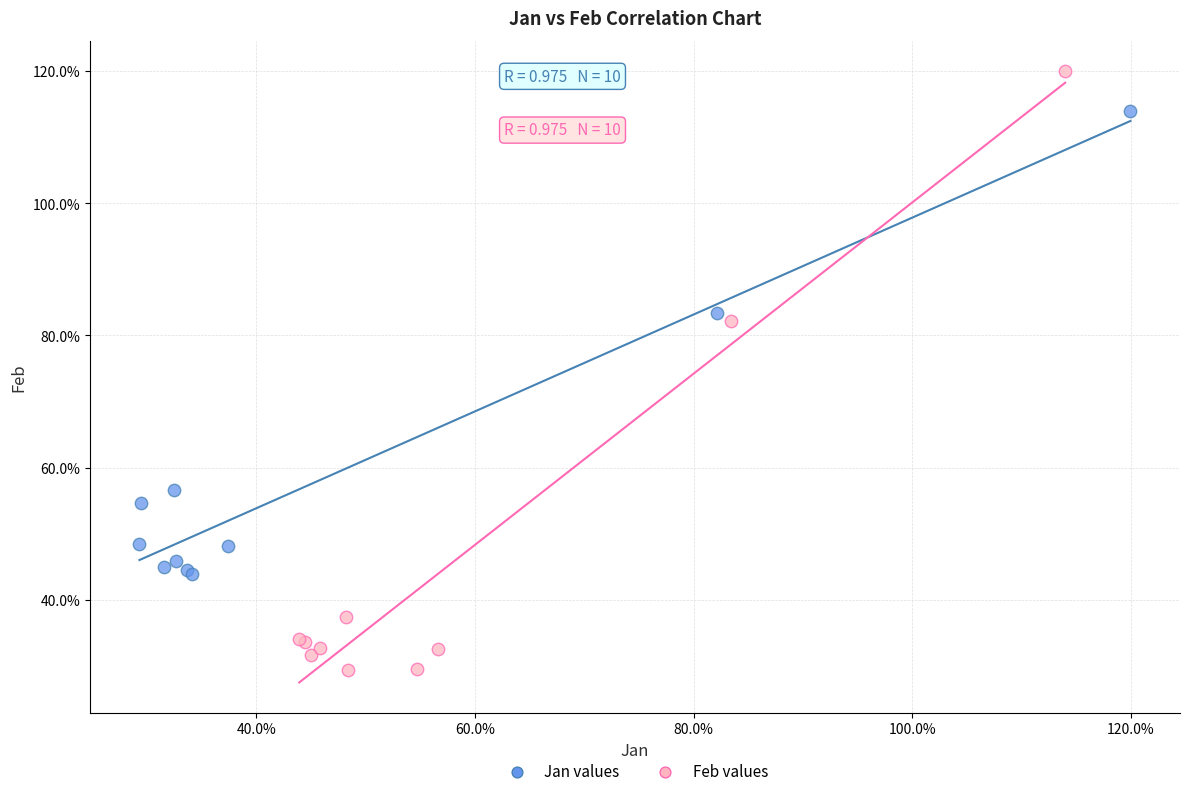

Which series contains the lowest Y value?

Feb values